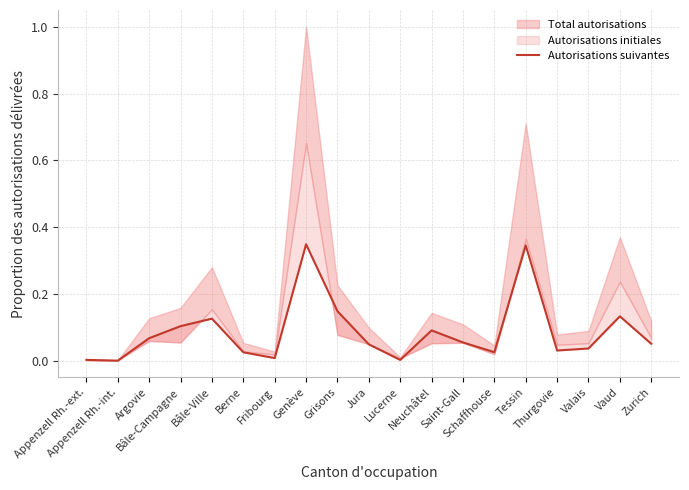

Which category has the highest value across all series?

Genève